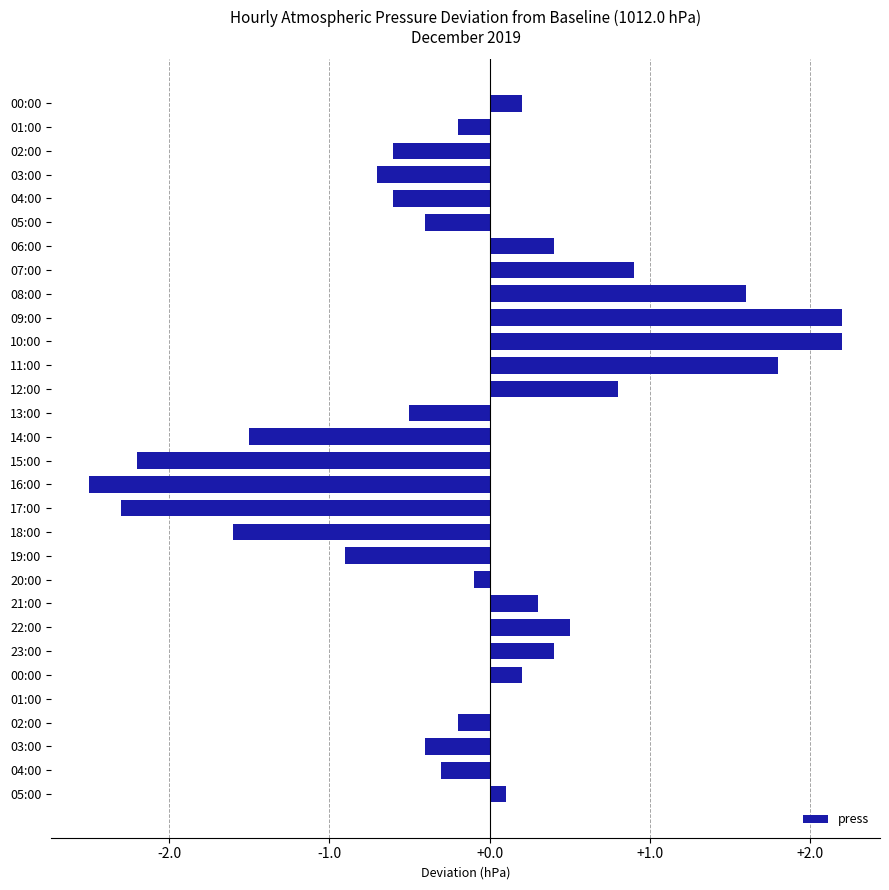

What is the average value?

-0.1